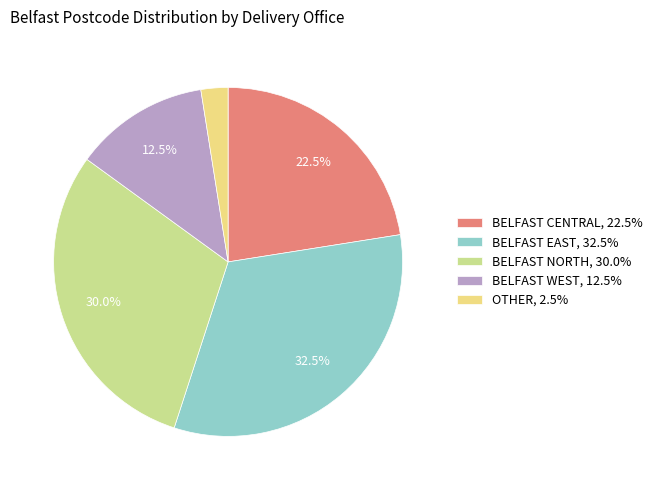

Which category has the biggest portion of the pie?

BELFAST EAST